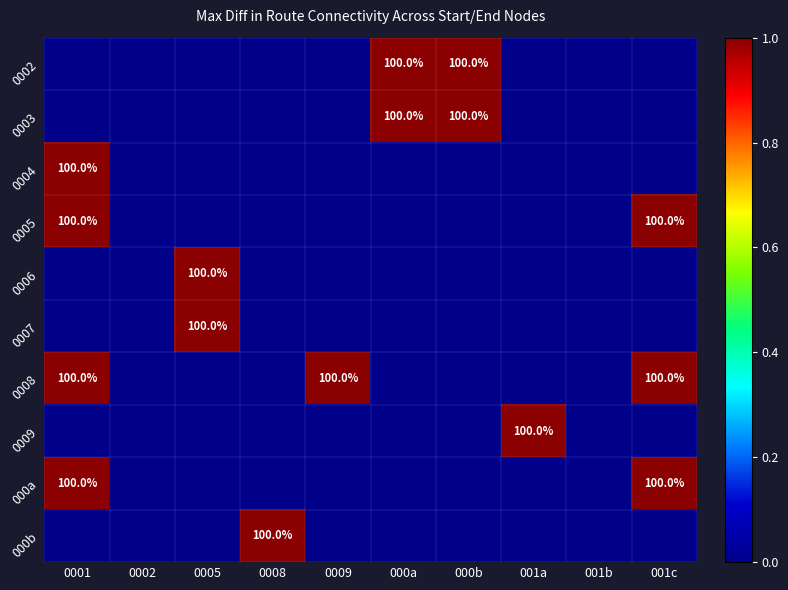

The 000a series shows 1 at 001c. True or false?

True